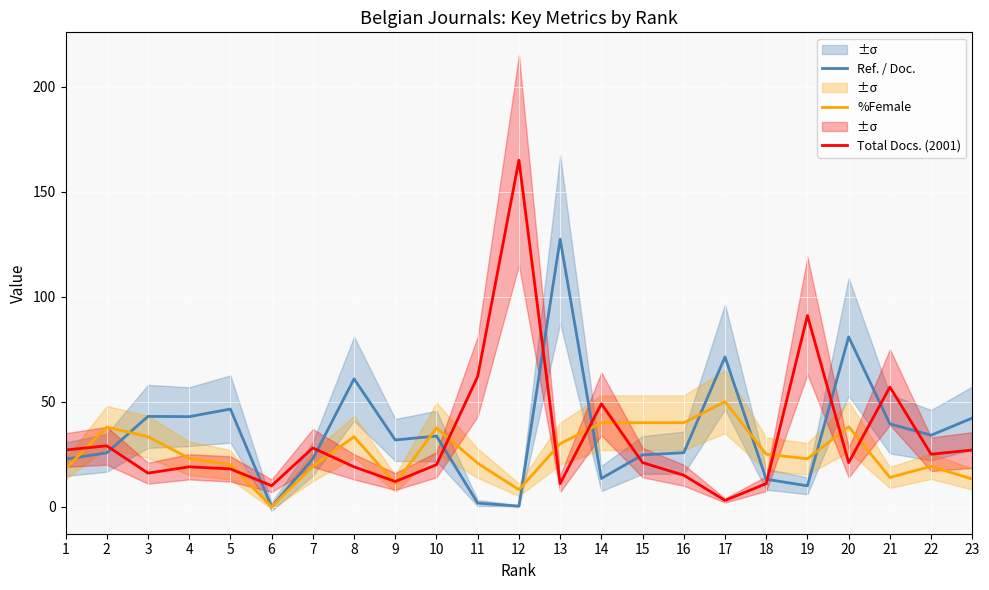

What is the total value across all series at 23?

82.4